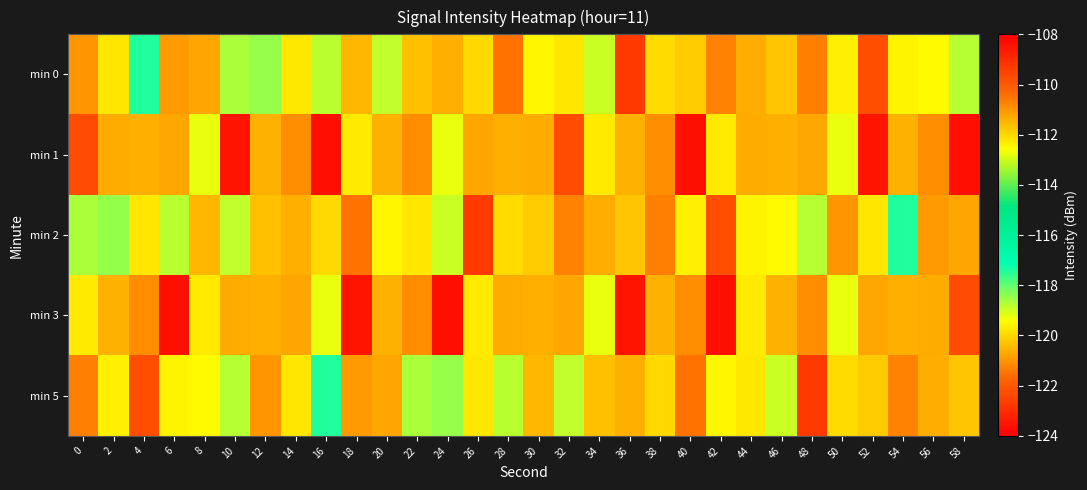

At how many categories does at least one series exceed -118?

11